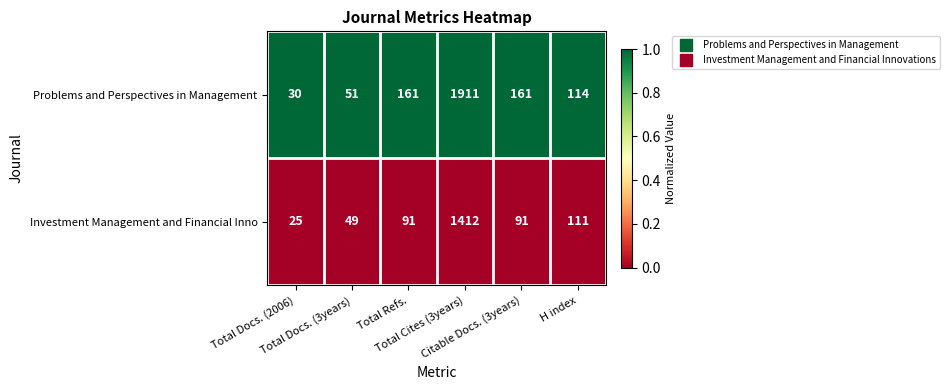

At how many categories does at least one series exceed 52?

4